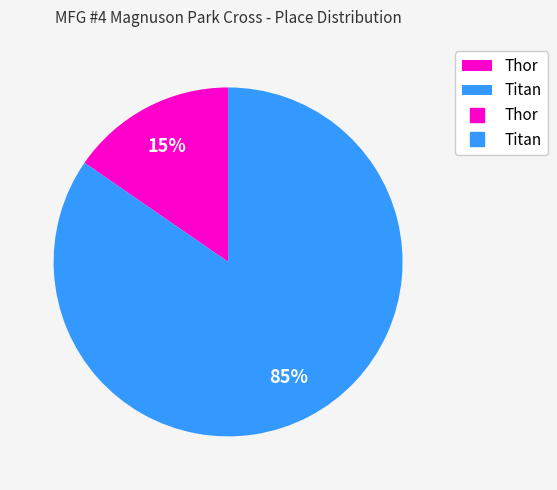

Does any single category account for the majority?

Yes